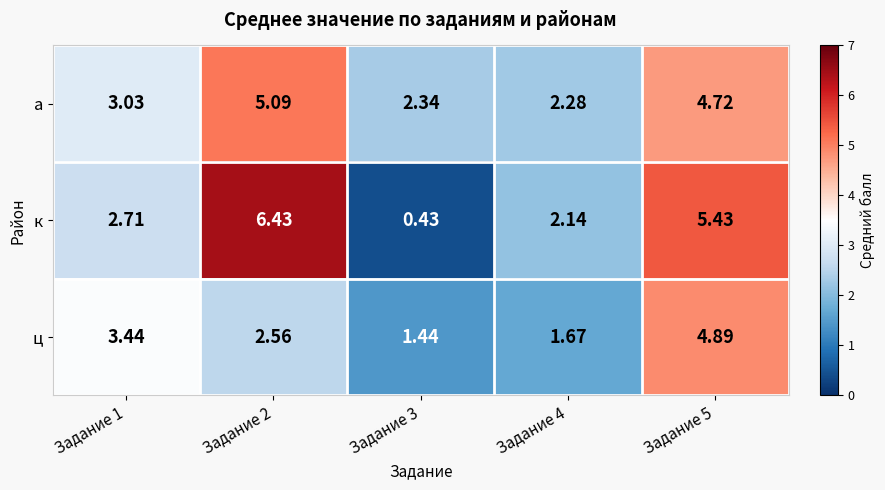

At which category is the sum across all series the highest?

Задание 5